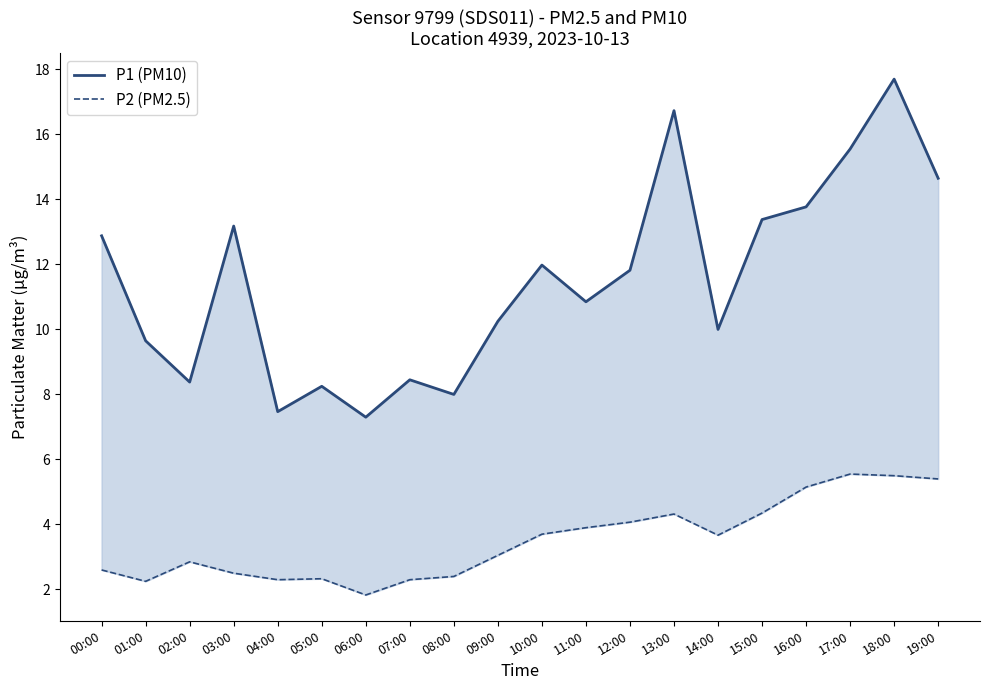

Read the P1 (PM10) value at 04:00.

7.5